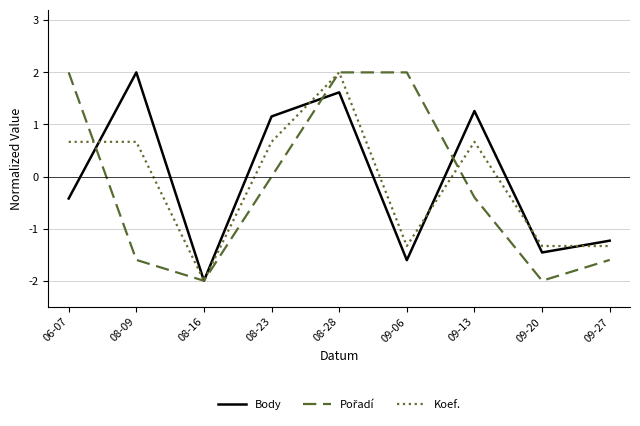

At which label does Body first exceed 0?

08-09